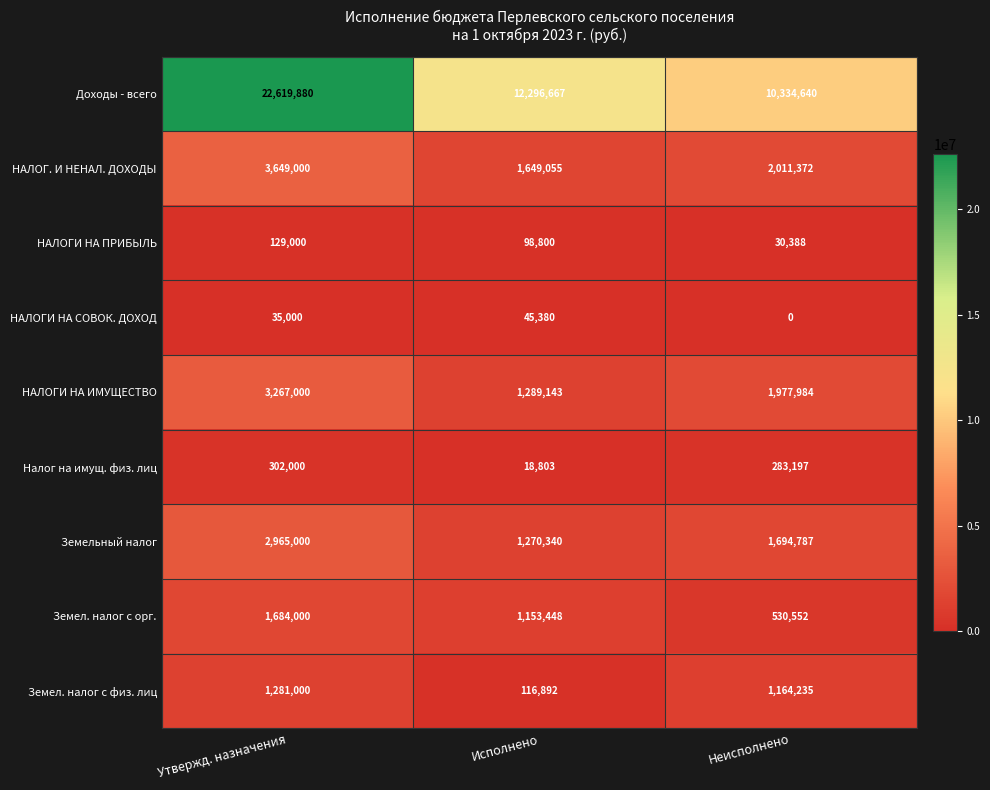

At which category is the sum across all series the highest?

Утвержд. назначения